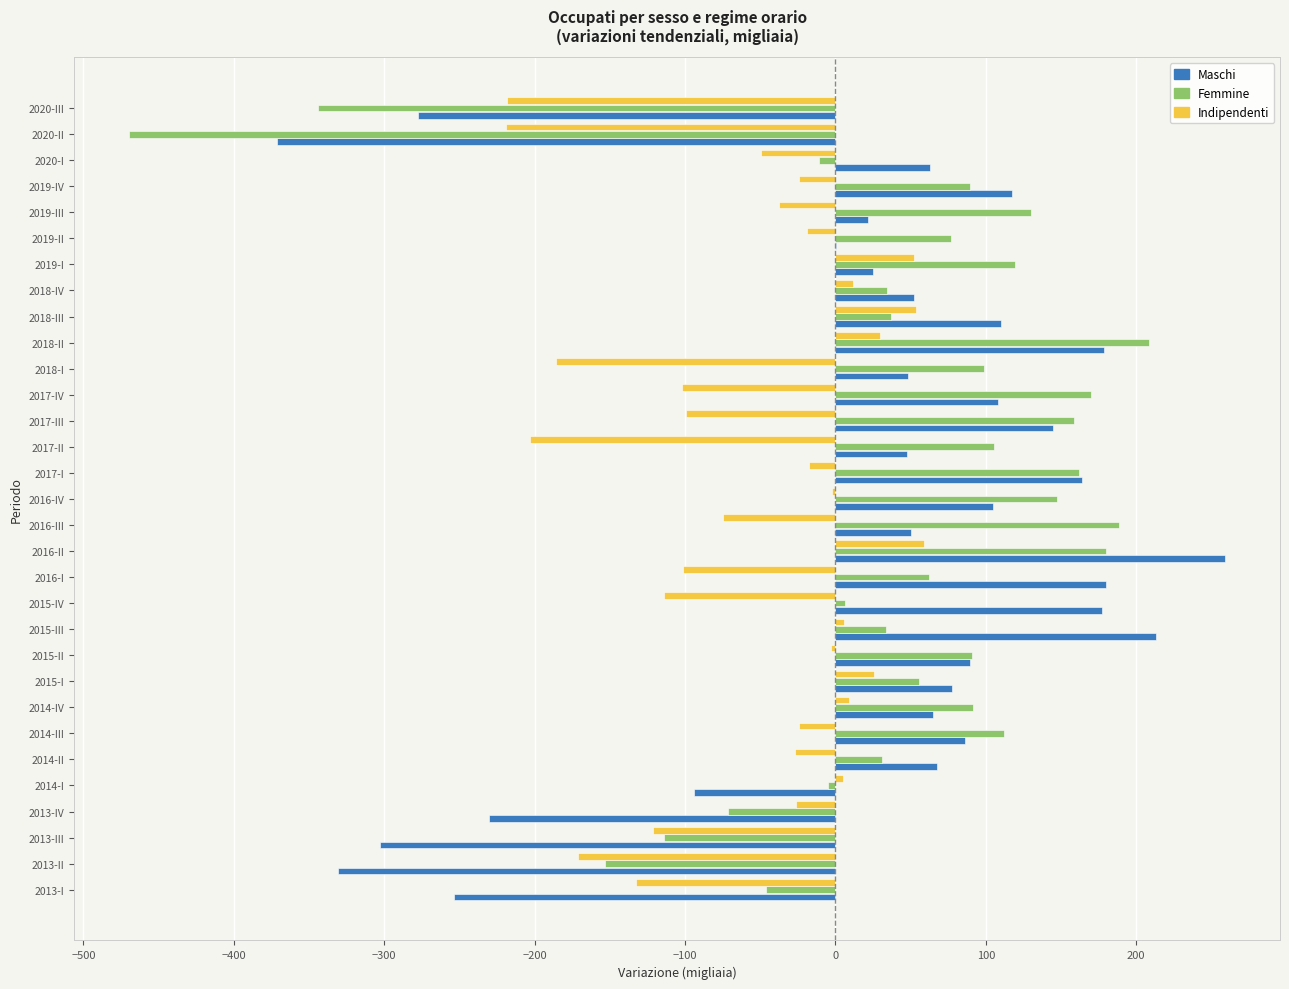

At which category is the sum across all series the highest?

2016-II